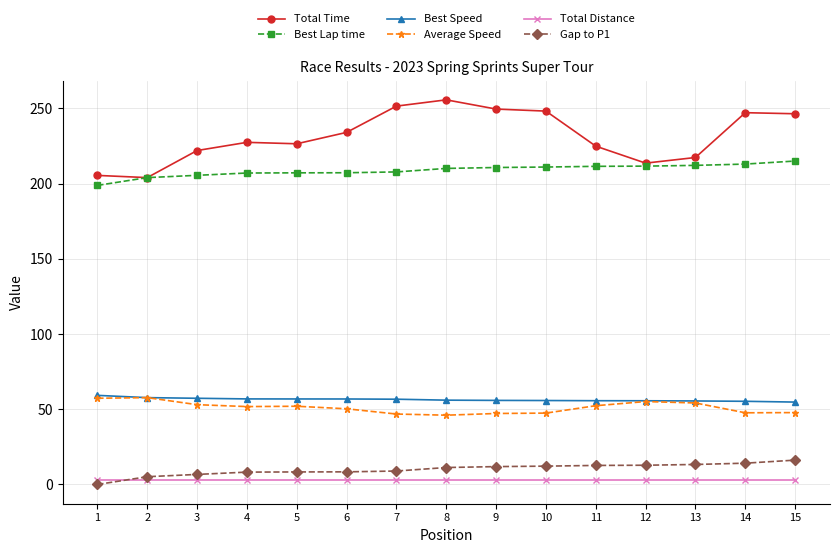

Rank the series at 14 from highest to lowest value.

Total Time, Best Lap time, Best Speed, Average Speed, Gap to P1, Total Distance